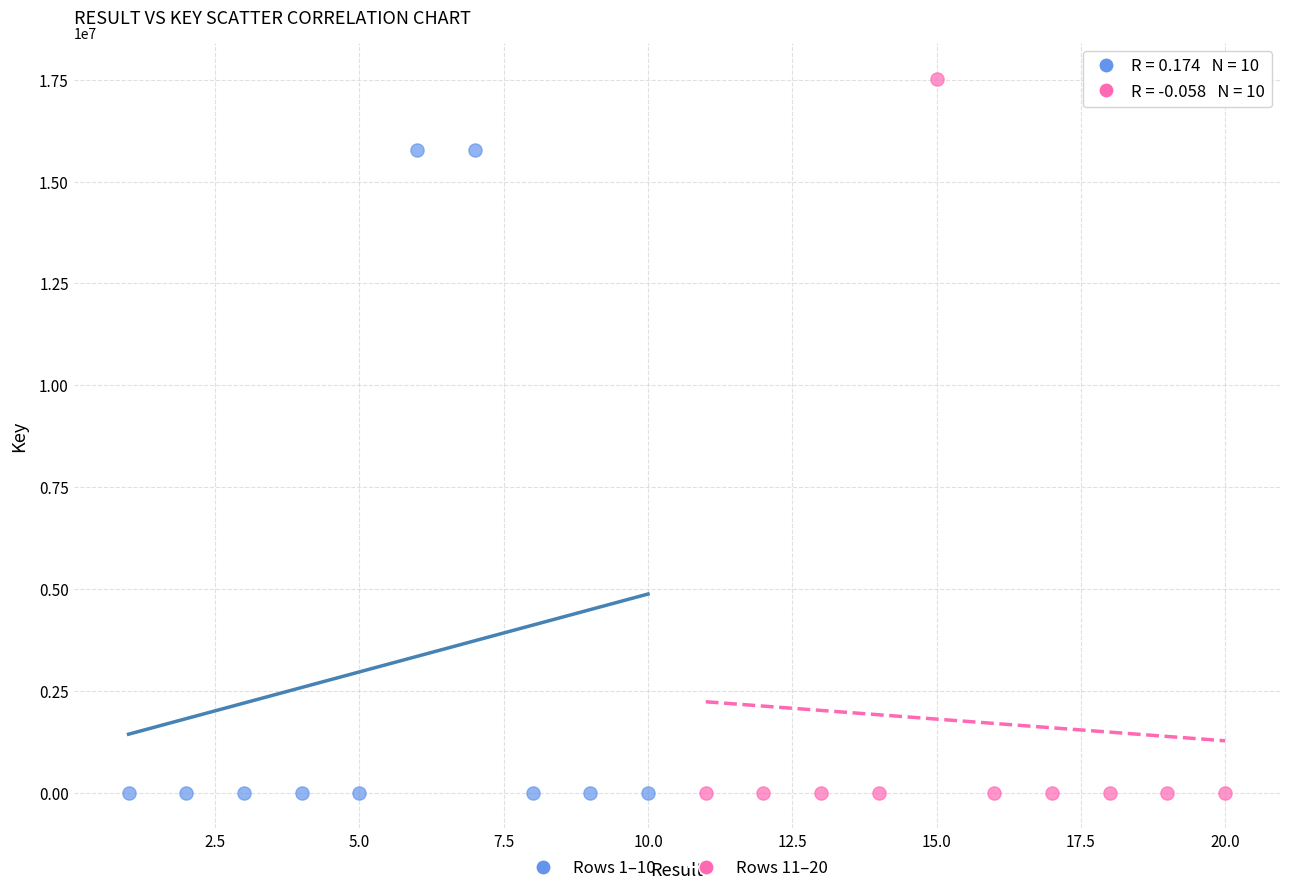

Which series reaches the maximum Y coordinate?

Rows 11–20